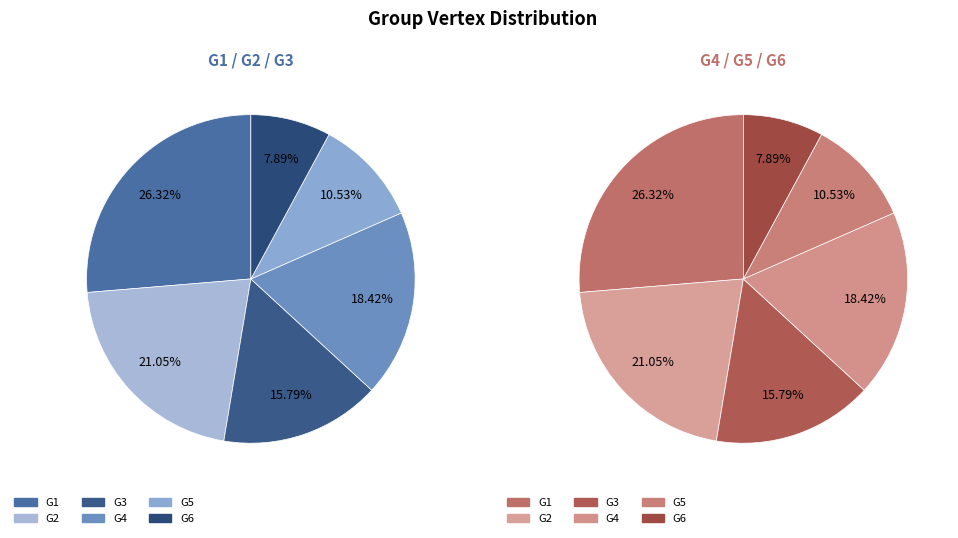

What is the total percentage of G1 and G2?

47.4%